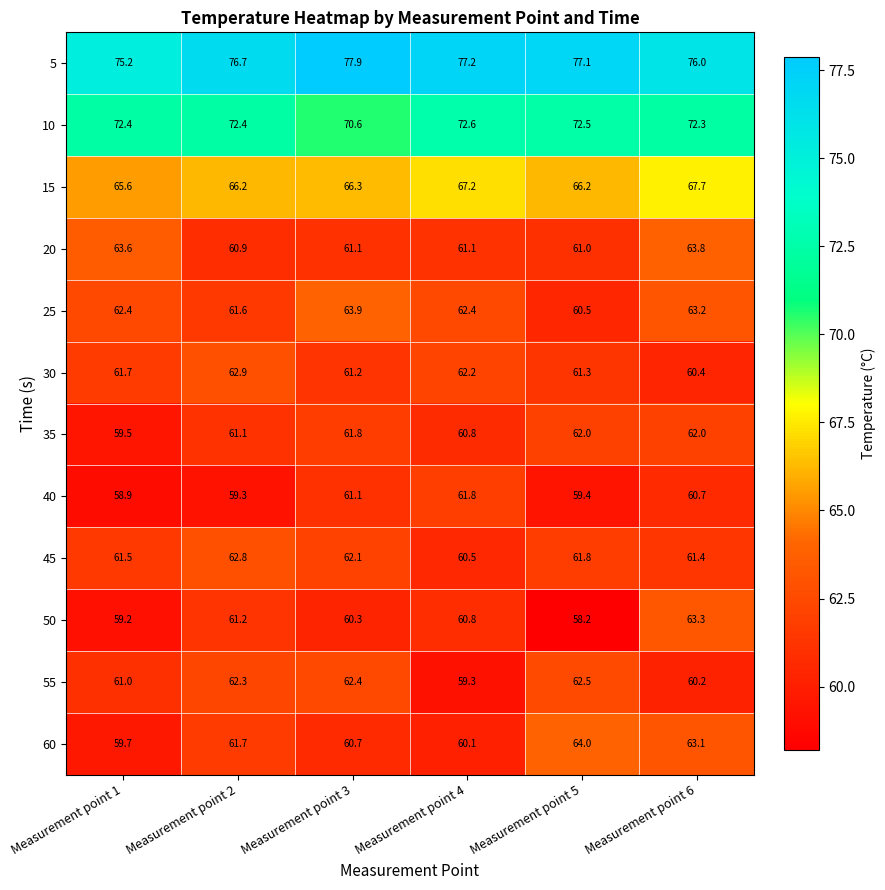

What is the approximate value of 45 at Measurement point 4?

60.5